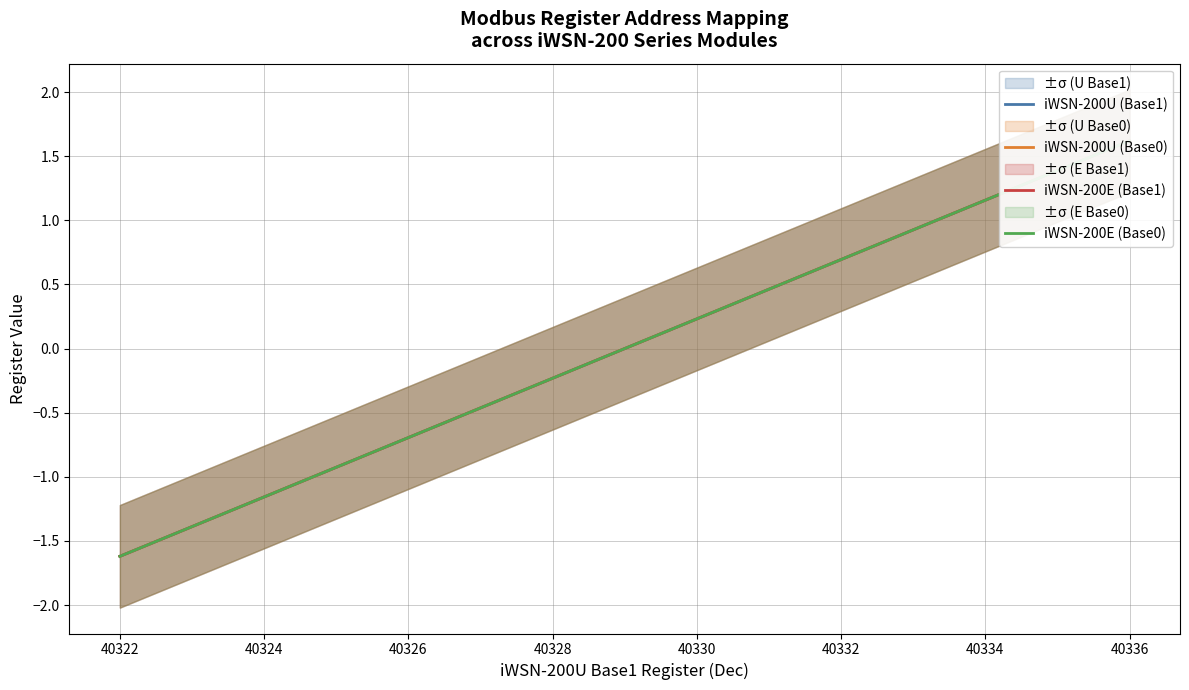

True or false: iWSN-200U (Base0) has more than 0 points higher than both neighbors.

False